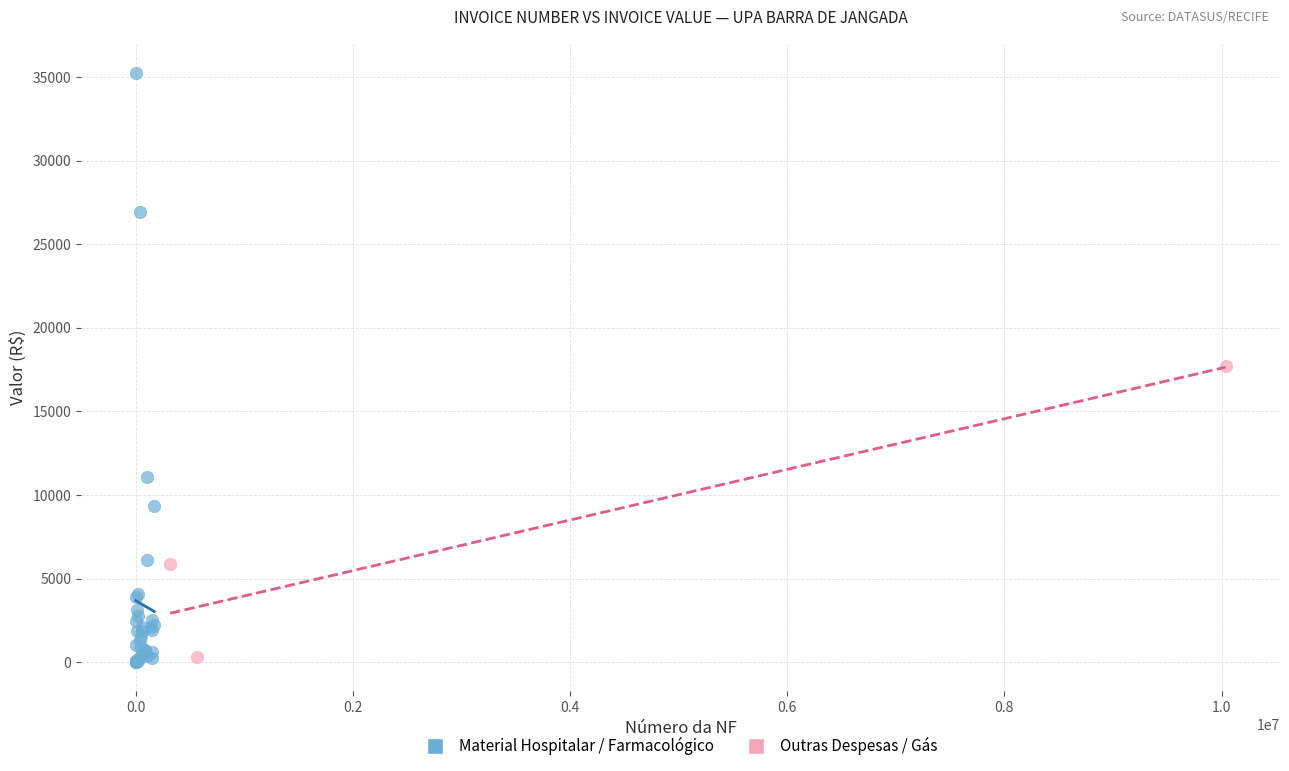

Which series contains the highest Y value?

Material Hospitalar / Farmacológico